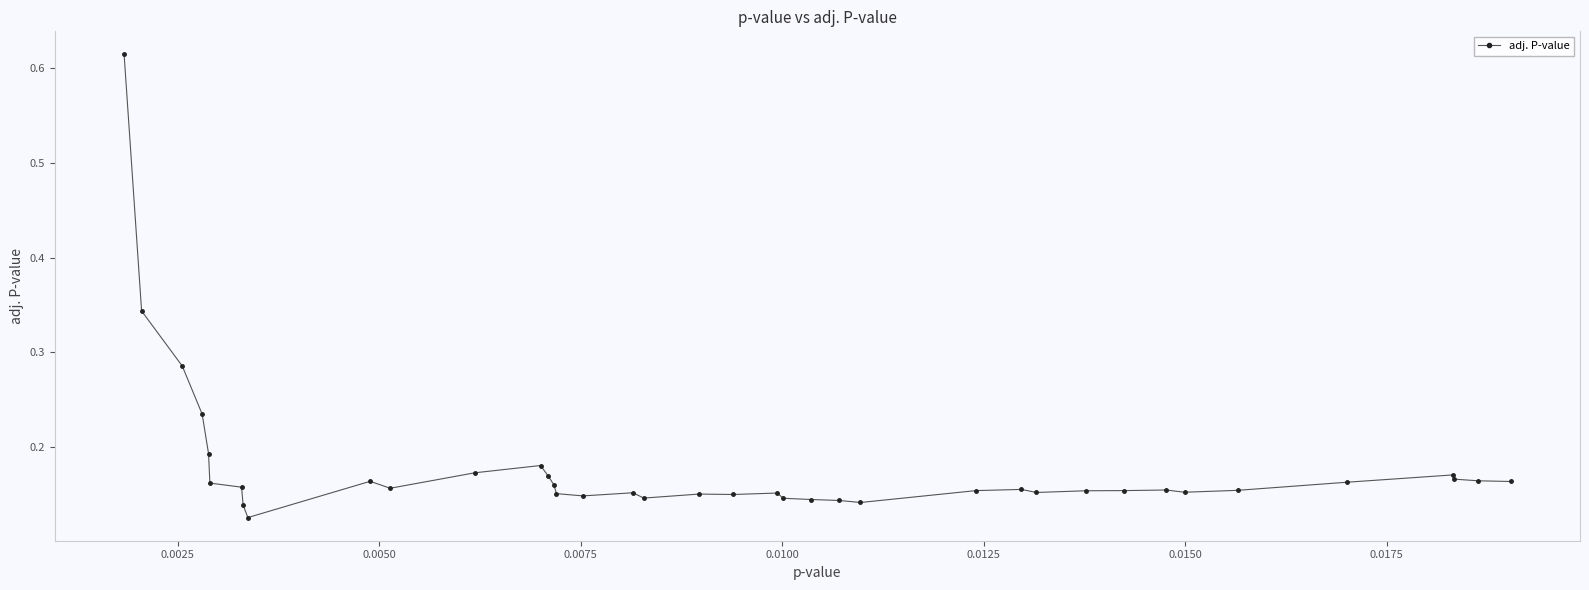

What is the sum of all values?

6.9